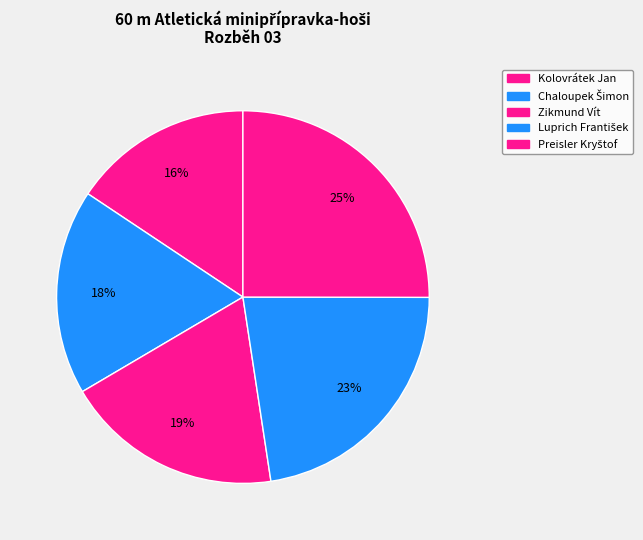

Which has a higher value, Luprich František or Kolovrátek Jan?

Luprich František